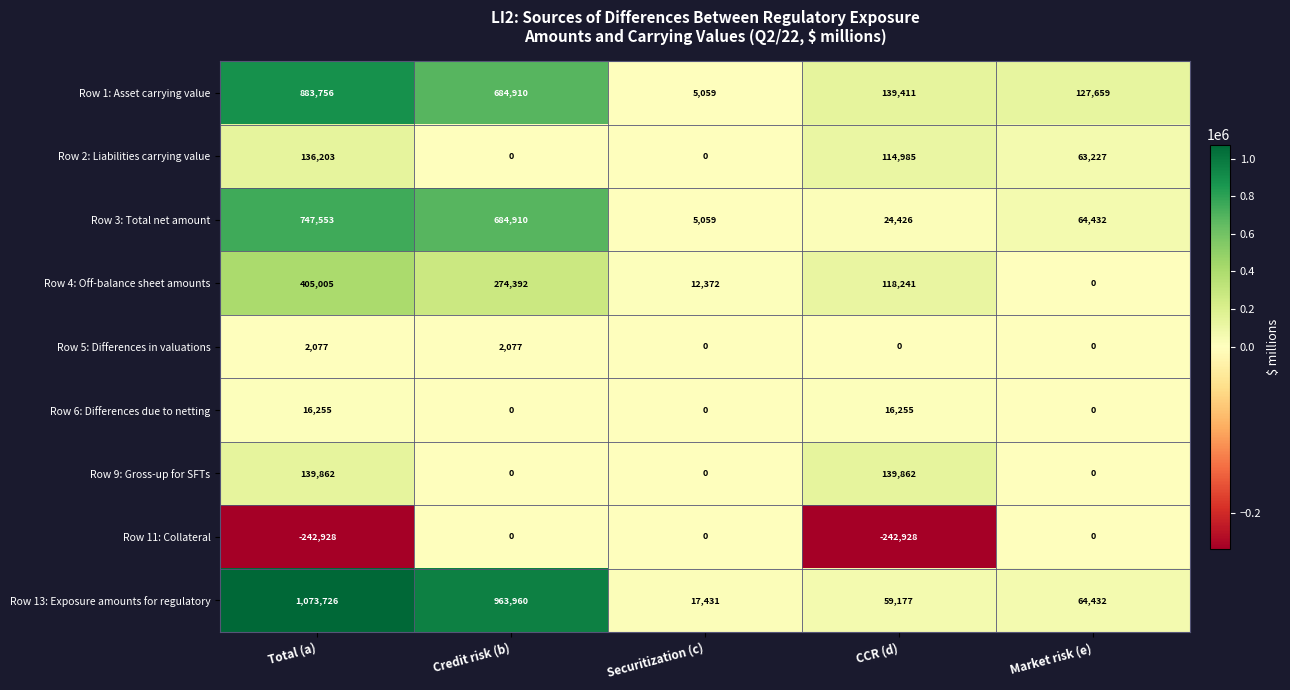

What is the spread (max minus min) of values at Market risk (e)?

127659